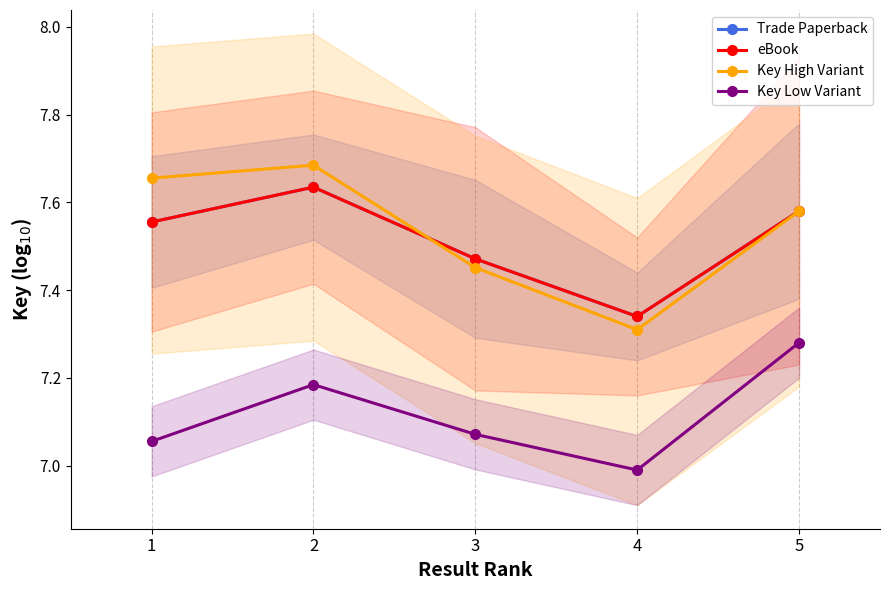

Reading left to right, list all the values displayed in this chart.

Trade Paperback: 7.6	7.6	7.5	7.3	7.6
eBook: 7.6	7.6	7.5	7.3	7.6
Key High Variant: 7.7	7.7	7.5	7.3	7.6
Key Low Variant: 7.1	7.2	7.1	7.0	7.3